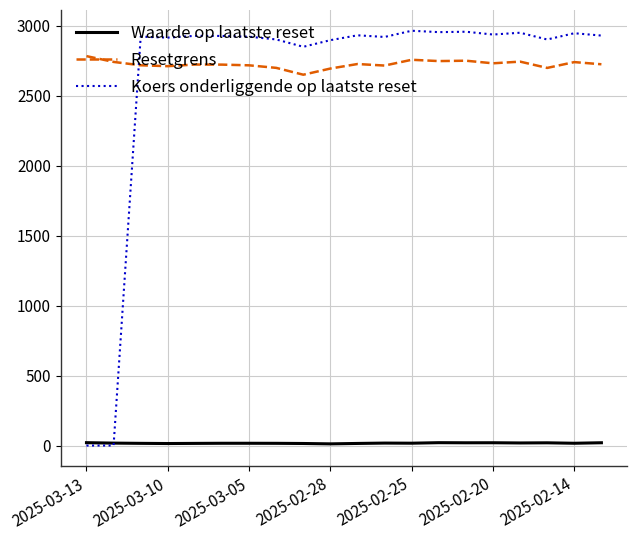

What is the maximum value shown in the chart?

2963.2